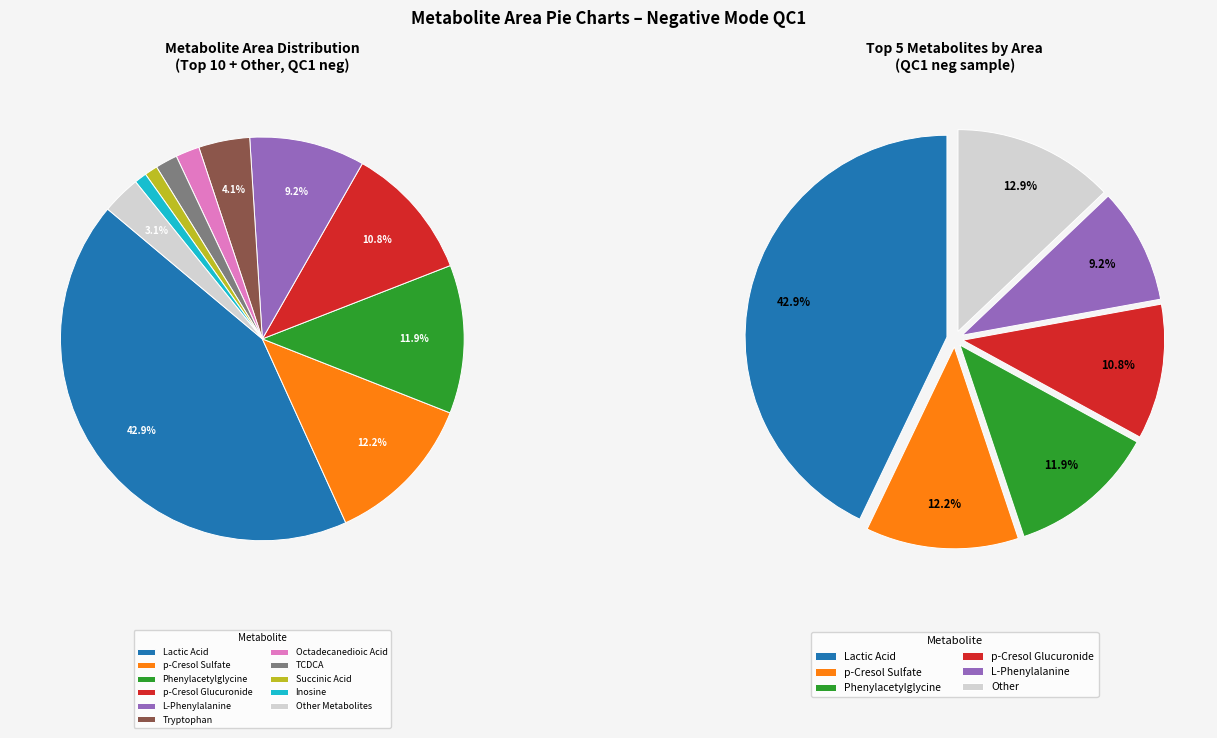

Is Pimelic Acid the majority of the pie?

No